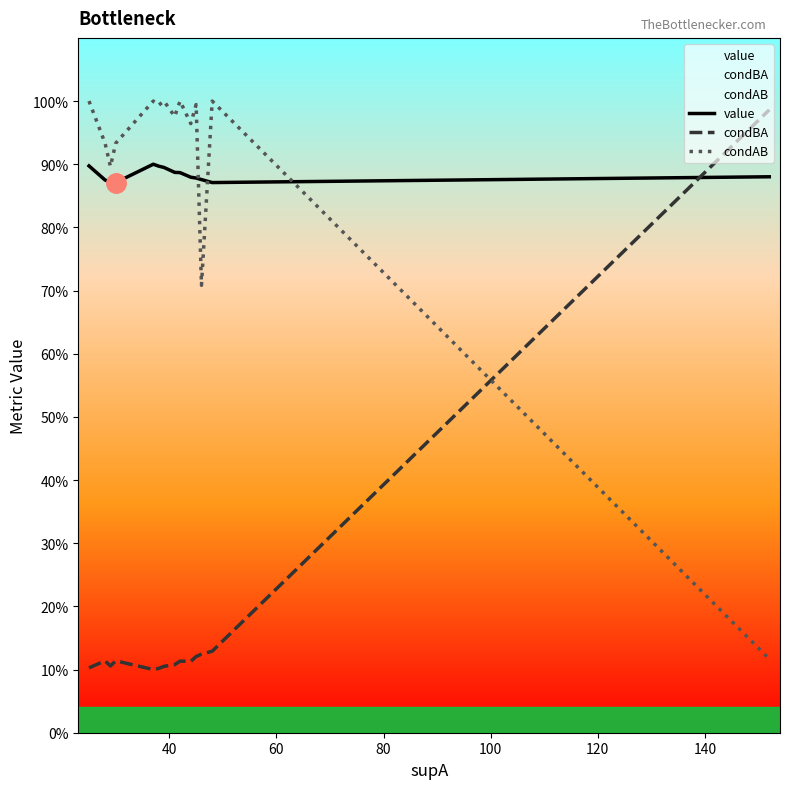

The value of condBA at 60 is 0.1. True or false?

False